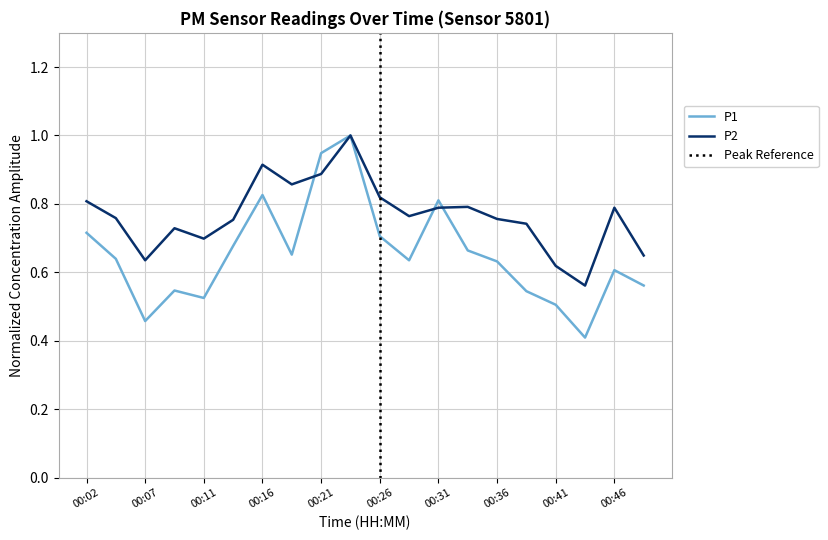

What is the total value across all series at 00:11?

1.2